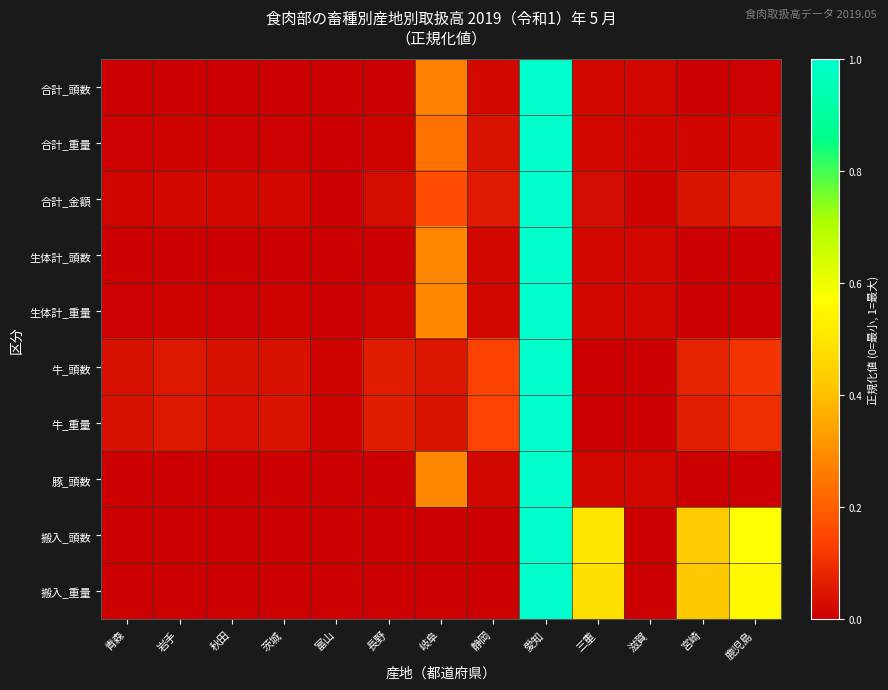

What is the greatest value displayed?

1.0